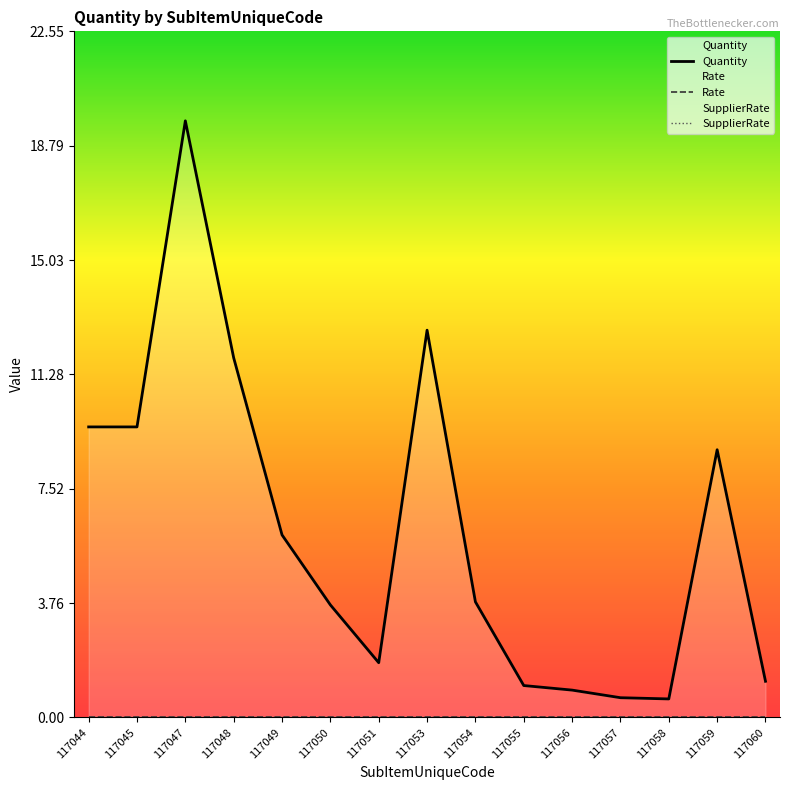

True or false: Quantity and SupplierRate cross at least once.

False